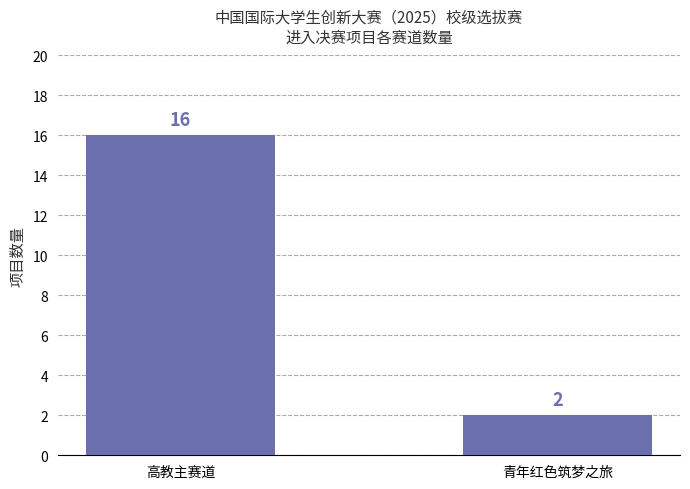

What is the sum of the values at 高教主赛道 and 青年红色筑梦之旅?

18